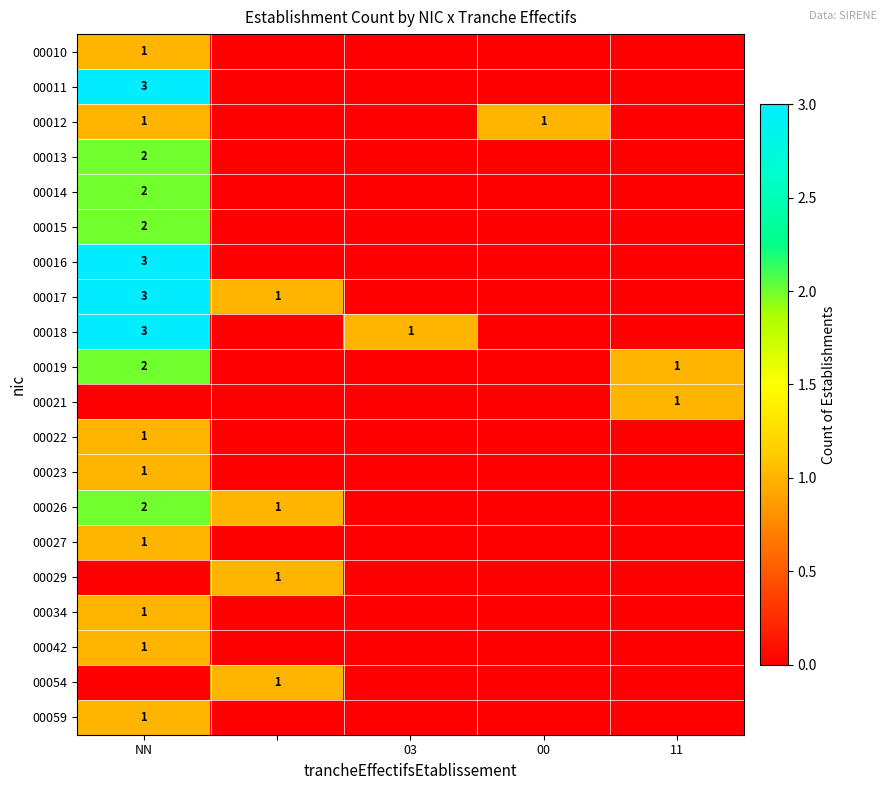

The 00026 series shows 2 at NN. True or false?

True